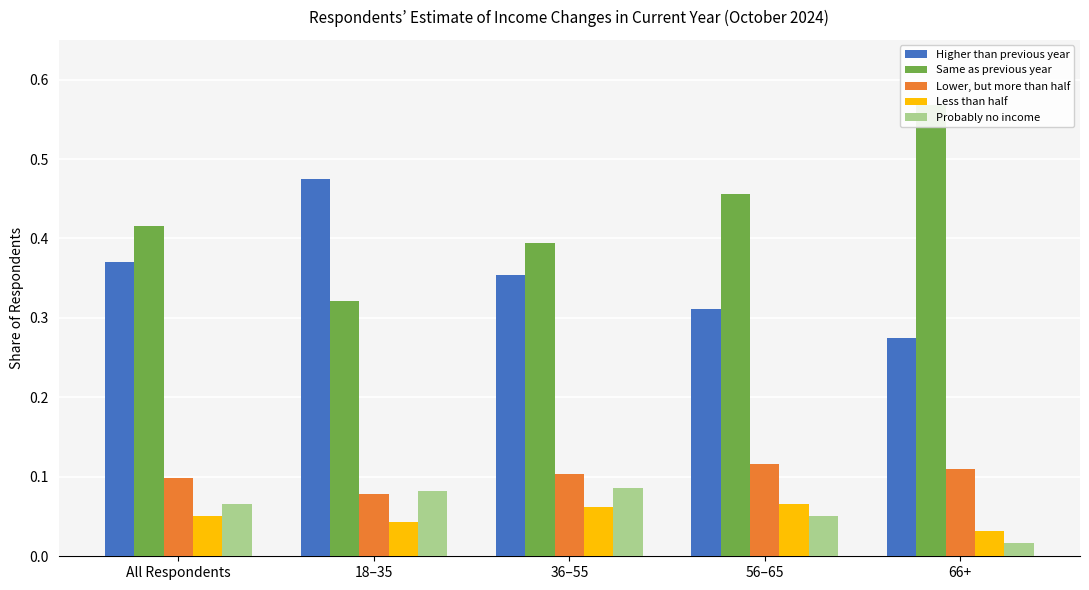

Which series has the largest total across all categories?

Same as previous year